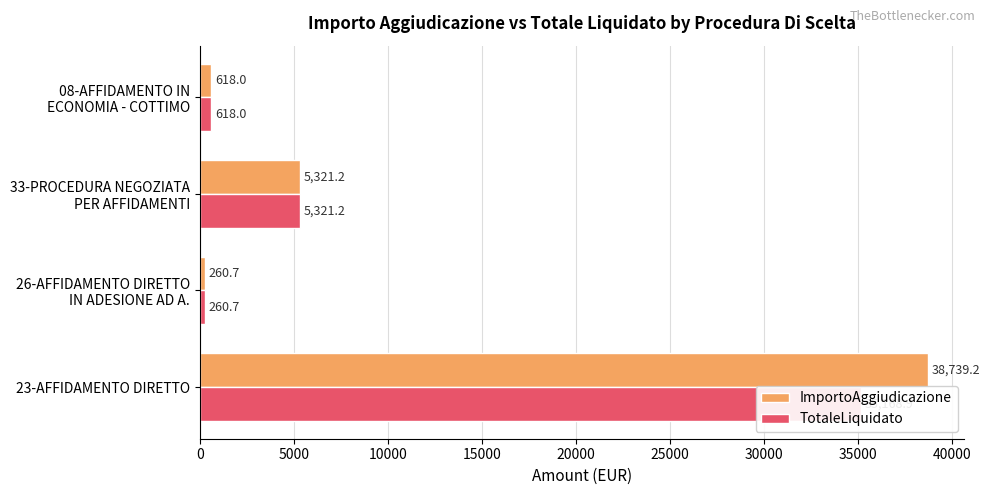

What are all the series names shown in the legend?

ImportoAggiudicazione, TotaleLiquidato